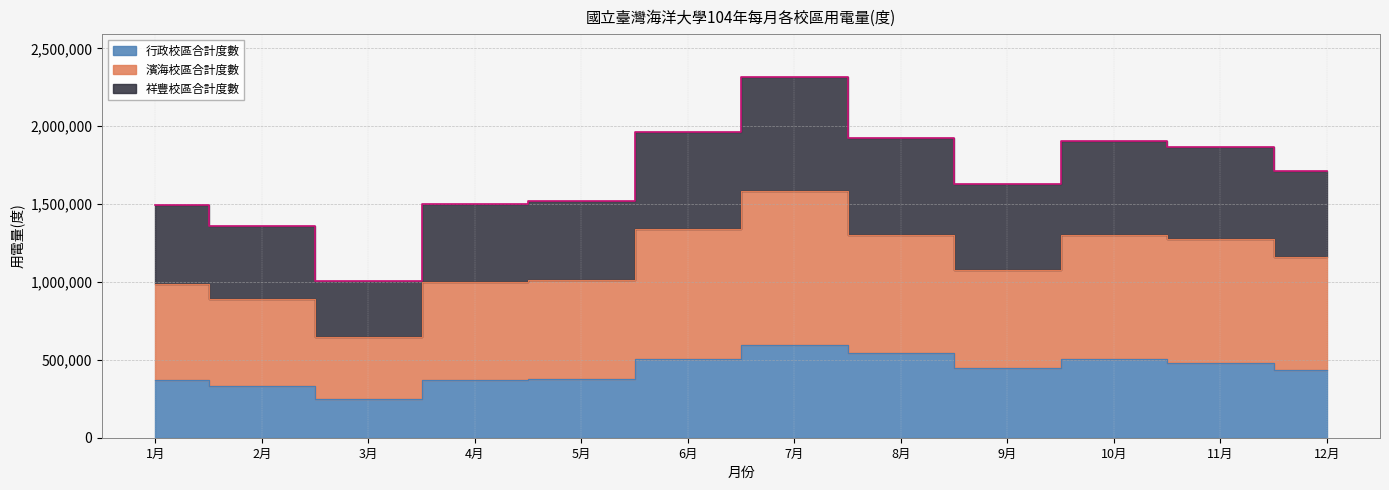

What is the label of the 1st point from the right?

12月